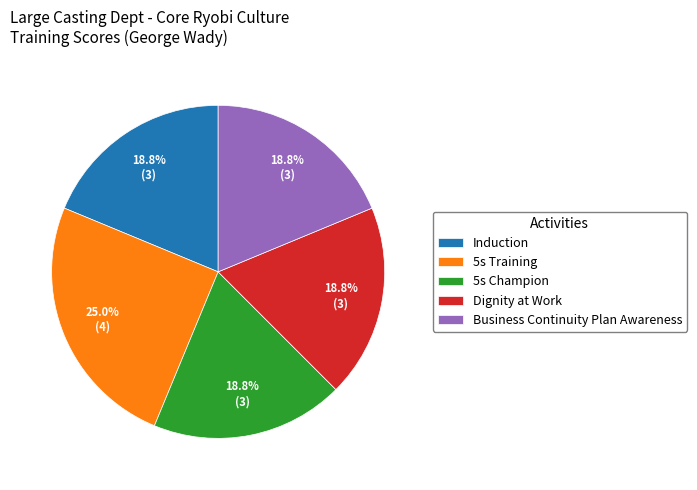

What is the largest slice in the pie chart?

5s Training